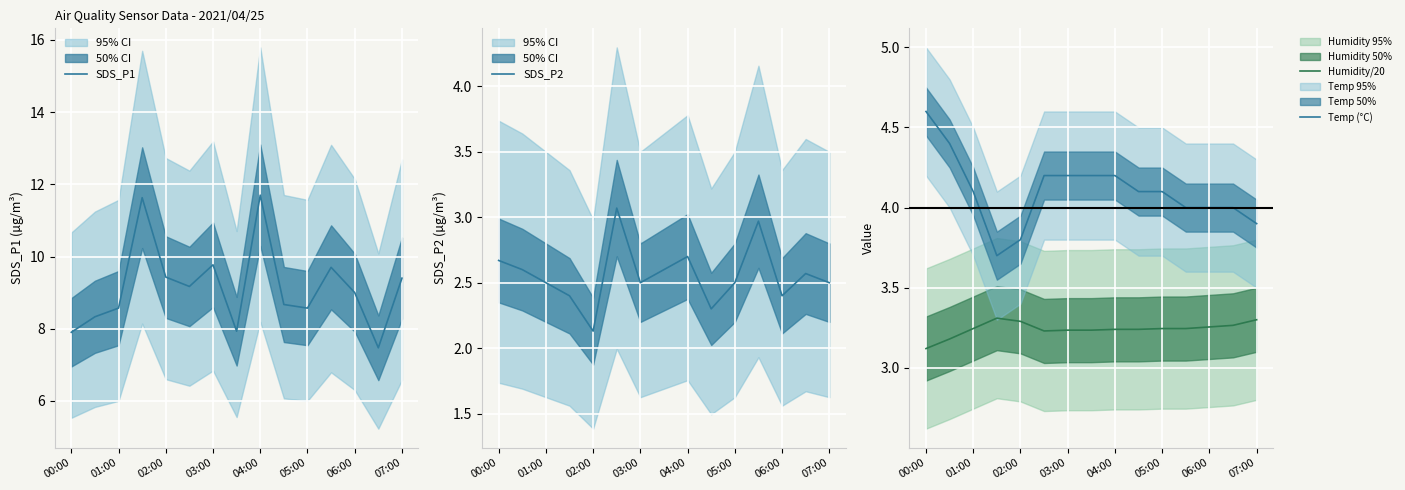

True or false: SDS_P2 has more than 2 interior local peaks.

True